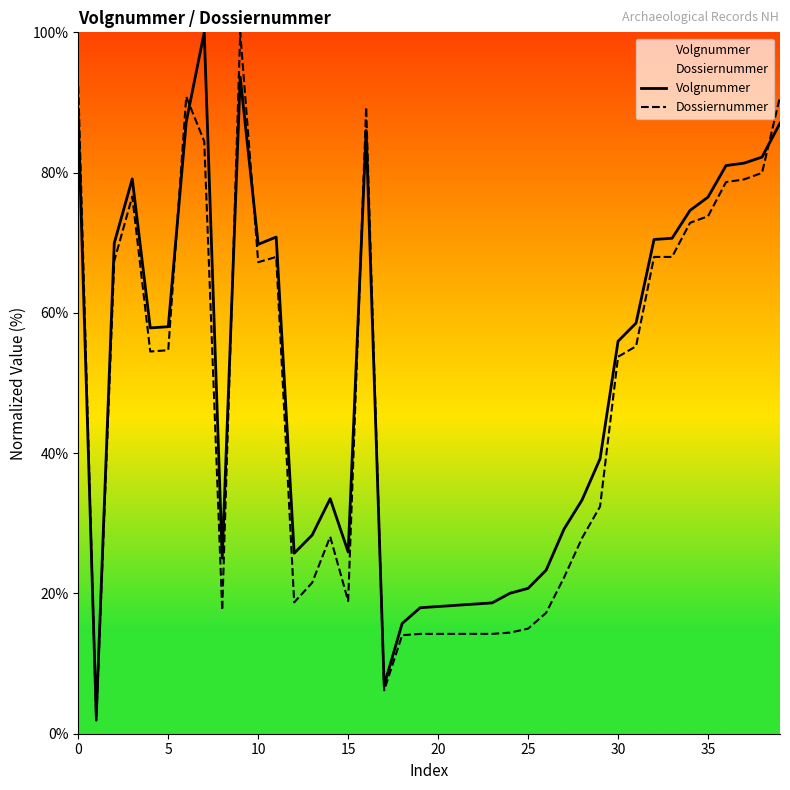

How many categories are shown in the chart?

40